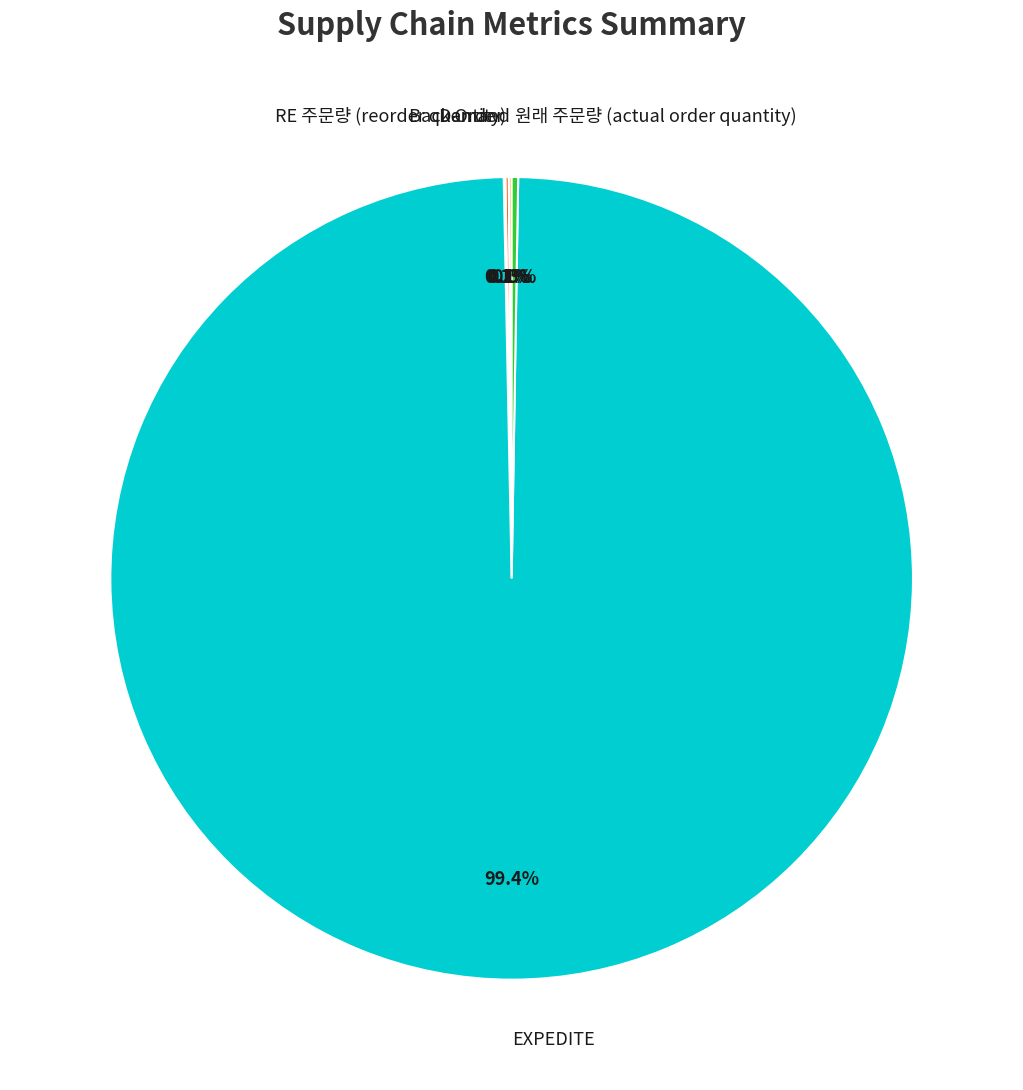

Rank the categories by value from lowest to highest.

Back Order, Demand, RE 주문량 (reorder quantity), 원래 주문량 (actual order quantity), EXPEDITE